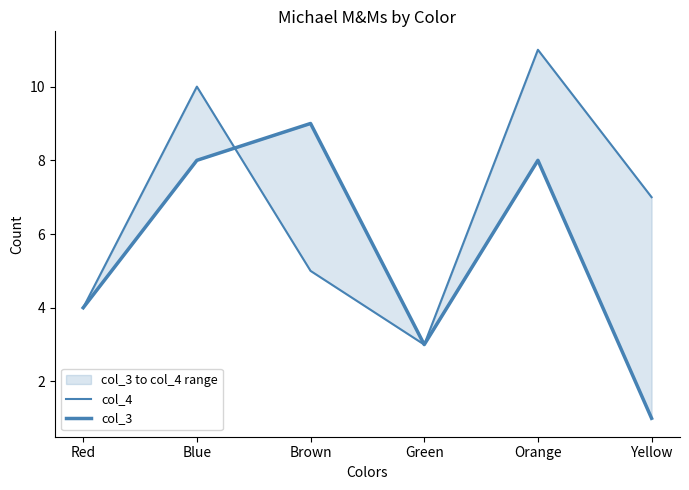

What is the maximum value shown in the chart?

11